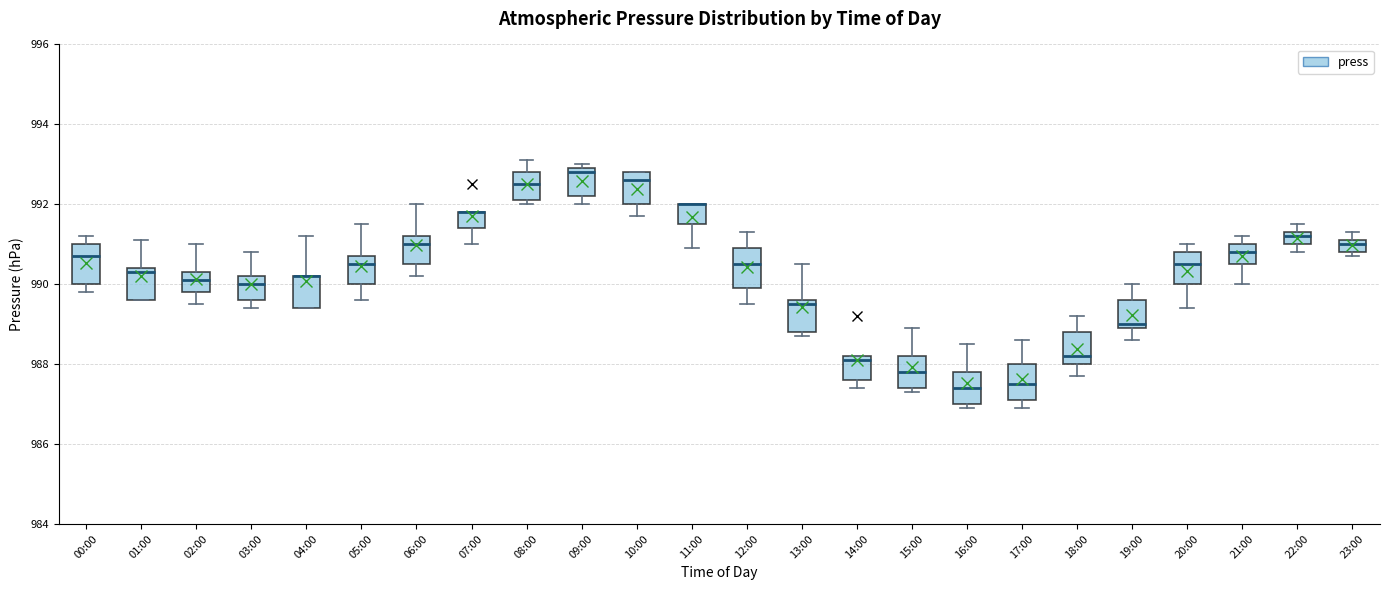

Where is the lower edge of the box for 19:00 on the y-axis? The values are not printed on the chart, so give them approximately, as read against the axis.

989.0